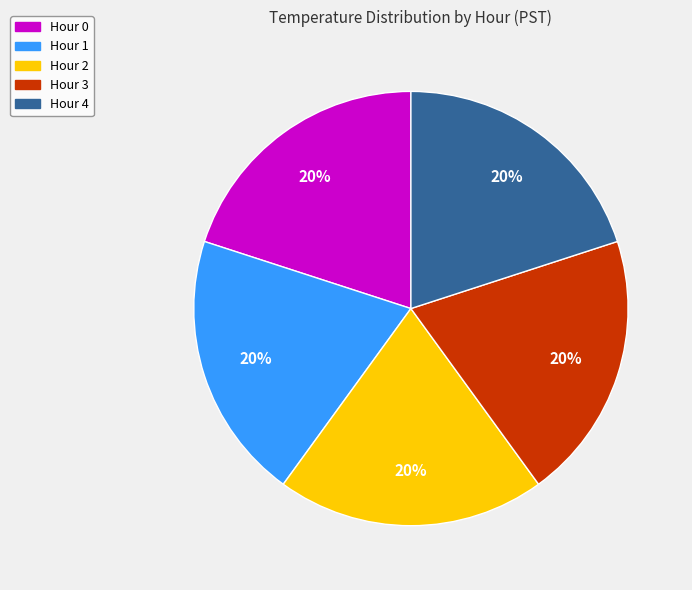

Does any single category account for the majority?

No